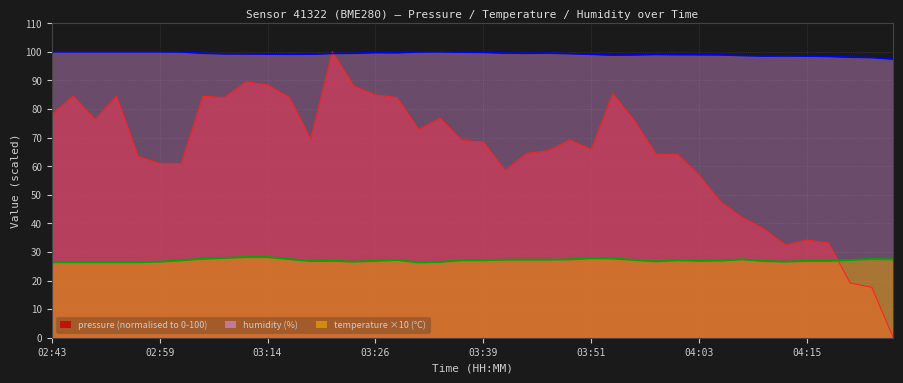

Which series changed the most between 03:19 and 03:58?

pressure